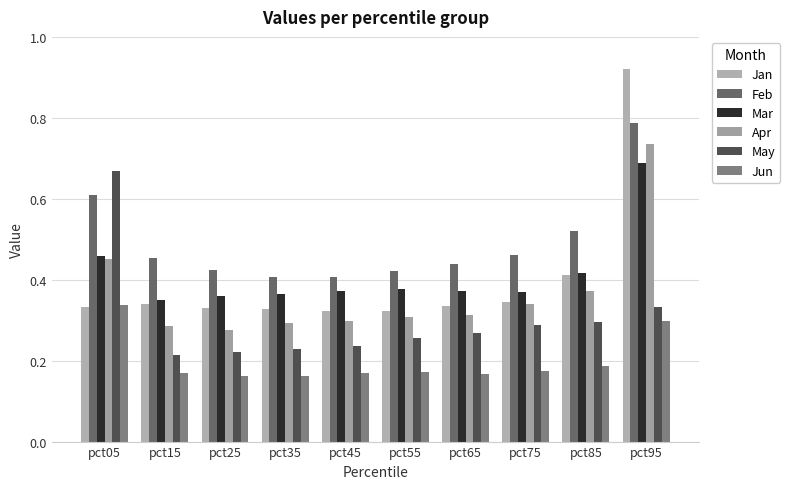

What is the highest value of the Apr series?

0.7